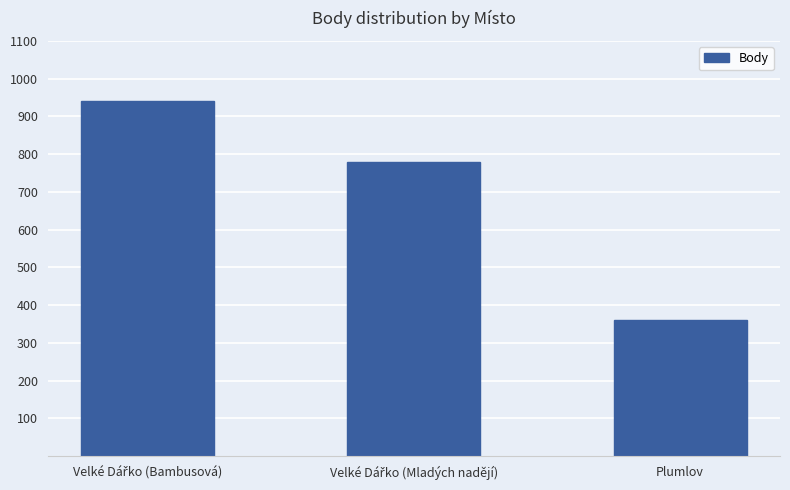

Count the number of categories in the chart.

3